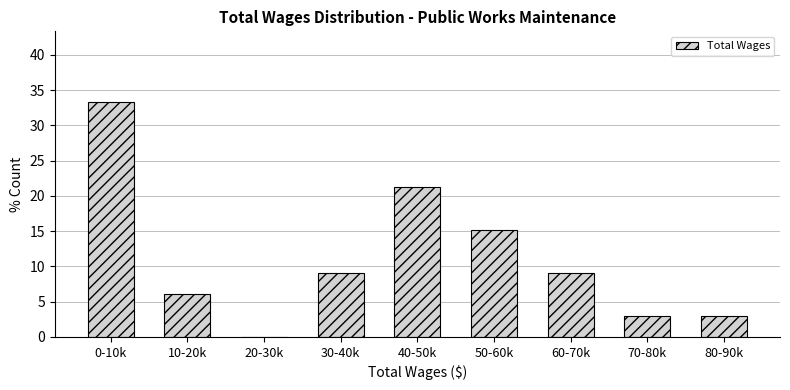

Reading left to right, what are all the values shown in this chart?

0-10k=33.3	10-20k=6.1	20-30k=0.0	30-40k=9.1	40-50k=21.2	50-60k=15.2	60-70k=9.1	70-80k=3.0	80-90k=3.0